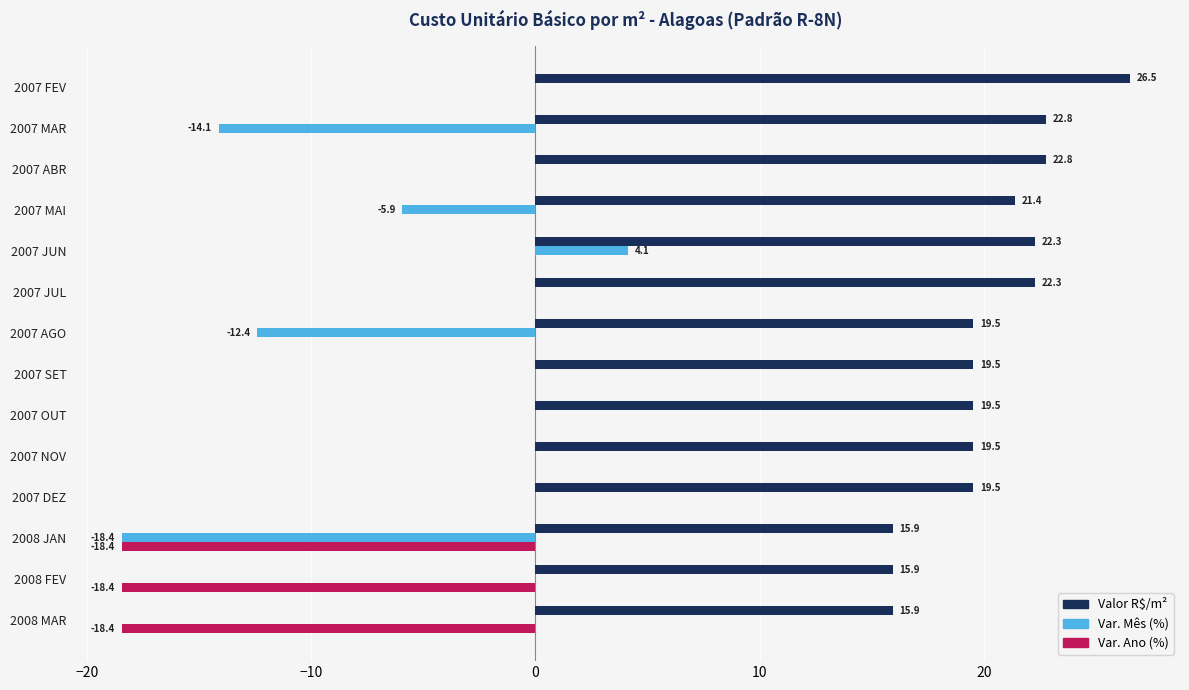

What is the total value across all series at 2007 ABR?

22.8